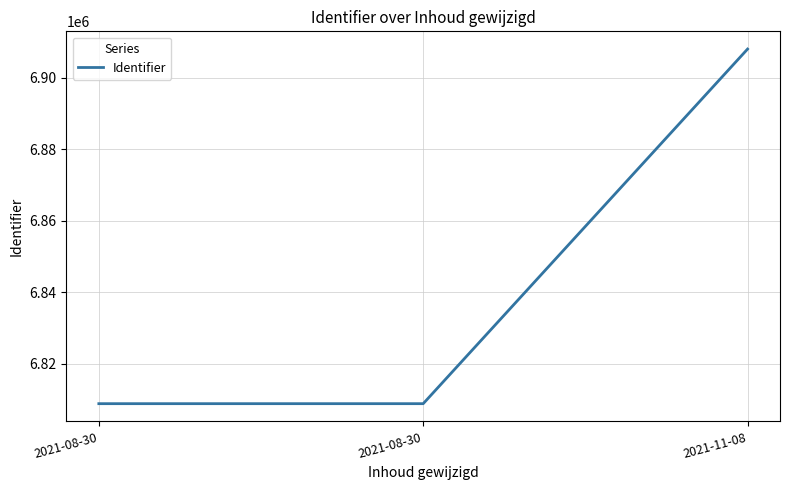

How many categories are shown in the chart?

3